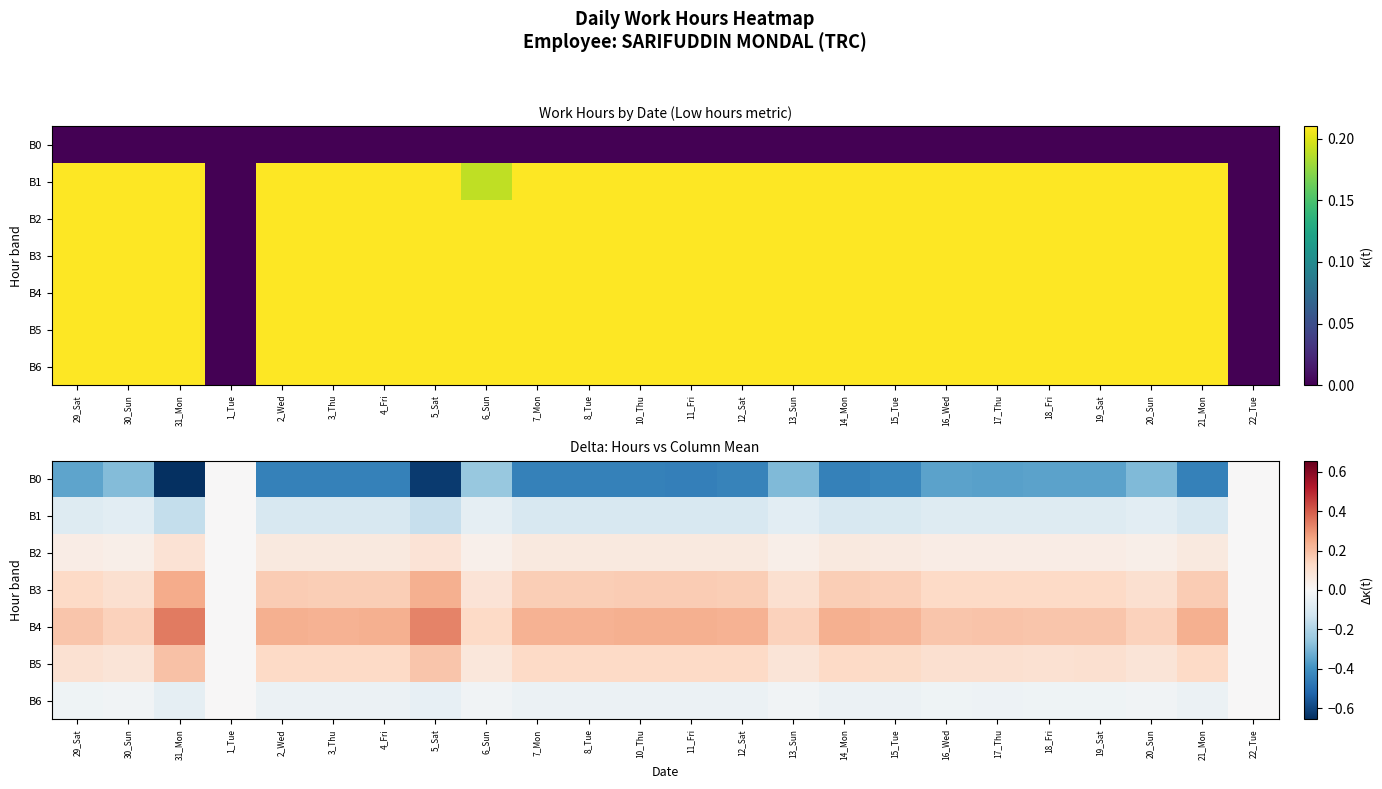

Which category has the lowest value across all series?

31_Mon